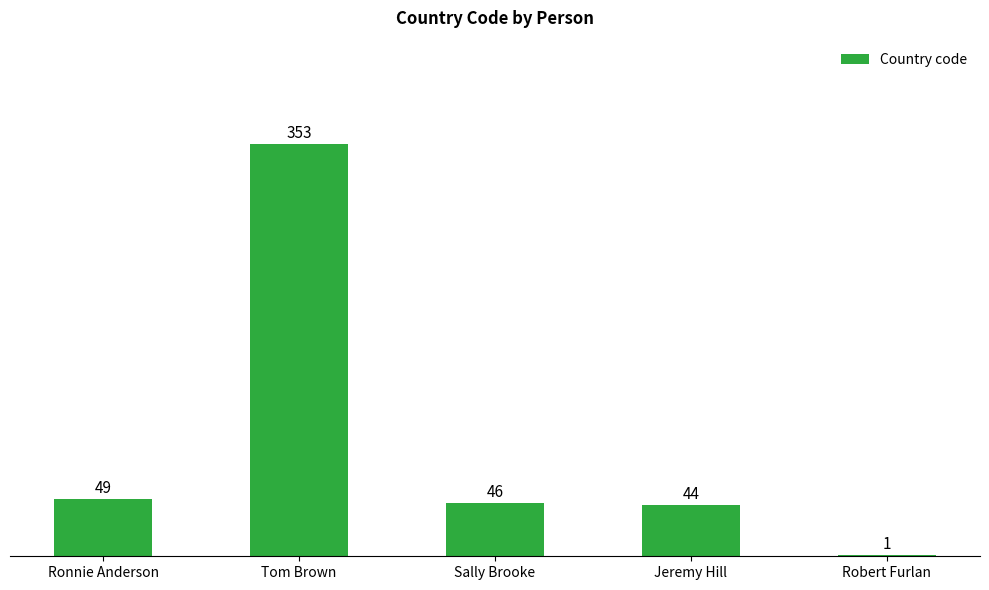

Are the bars grouped side by side (vs. stacked)?

No